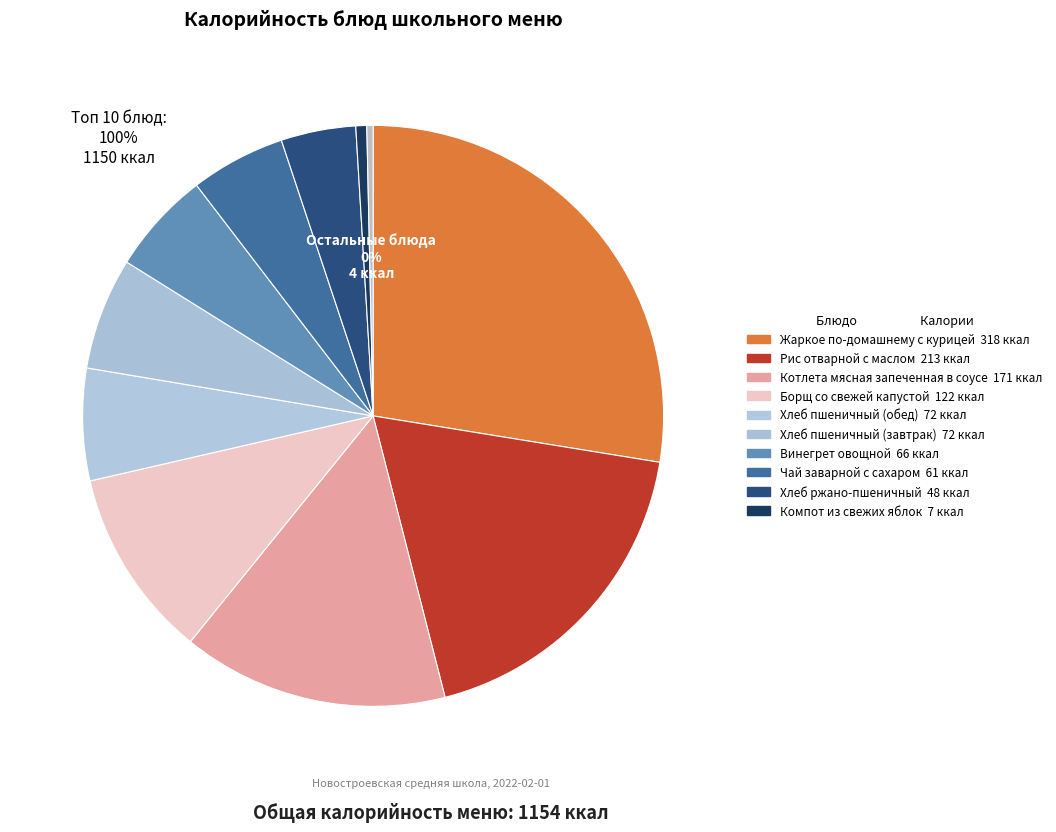

How many segments does this pie chart have?

11